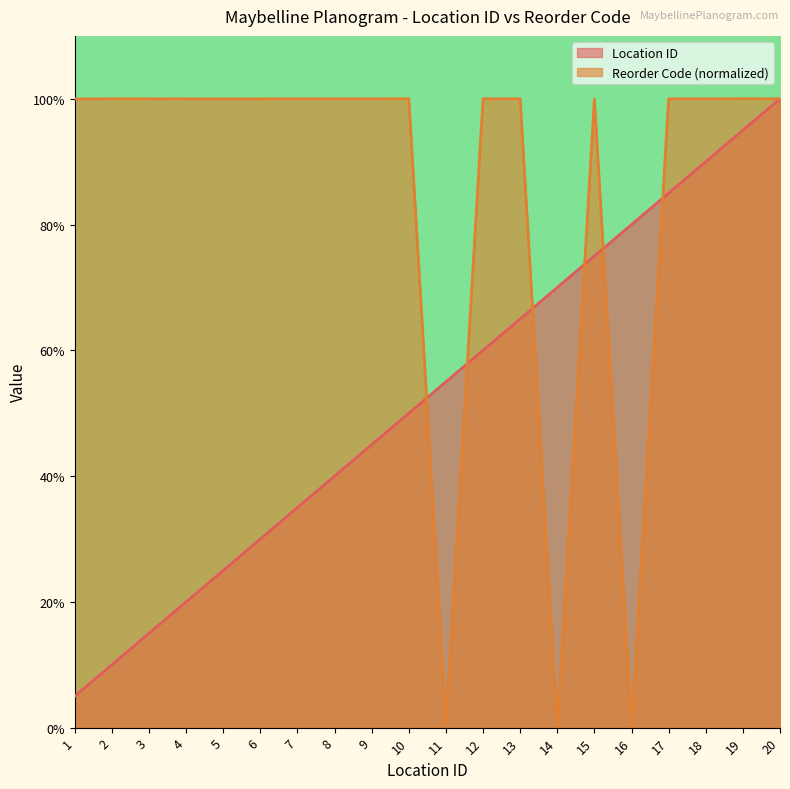

What is the difference between the maximum and minimum values in the Reorder Code series?

100.0